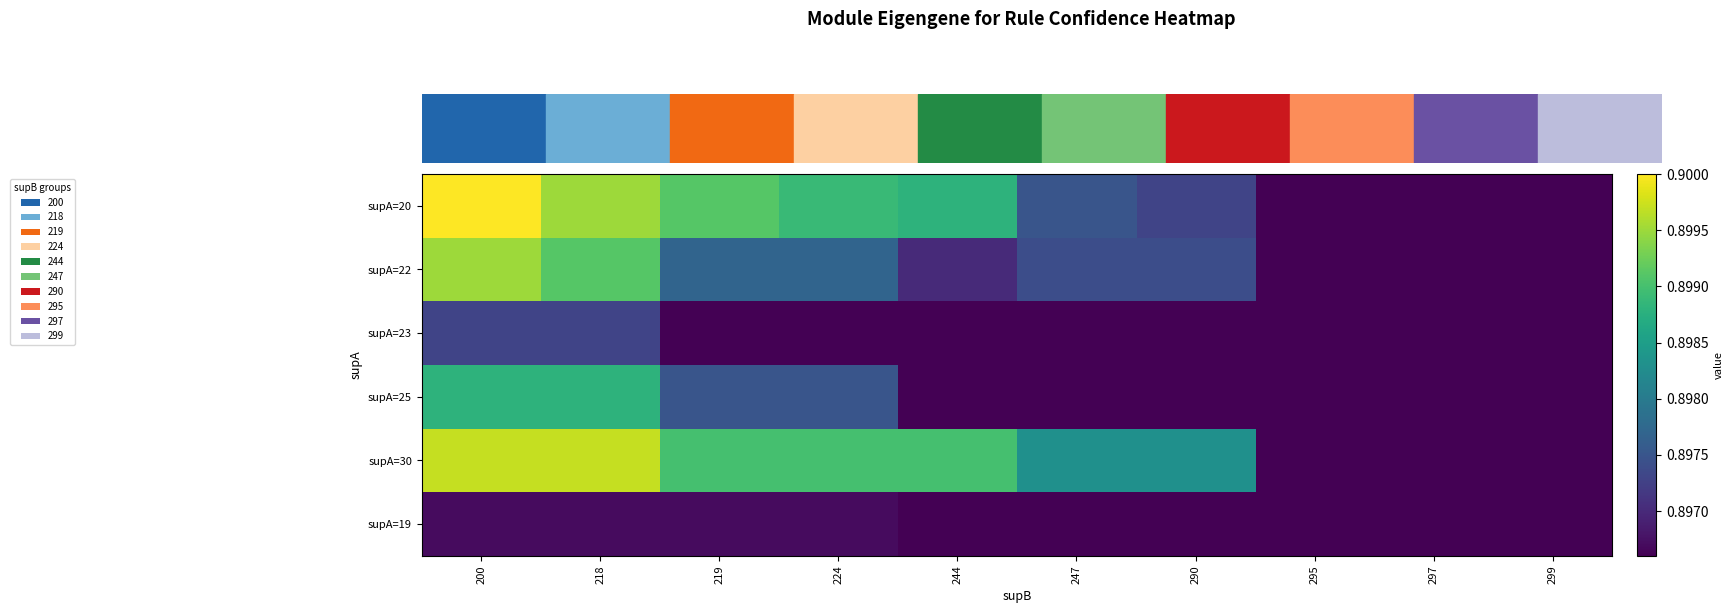

Reading left to right, extract all data points from this chart.

supA=20: 200=0.9	218=0.9	219=0.9	224=0.9	244=0.9	247=0.9	290=0.9	295=0.9	297=0.9	299=0.9
supA=22: 200=0.9	218=0.9	219=0.9	224=0.9	244=0.9	247=0.9	290=0.9	295=0.9	297=0.9	299=0.9
supA=23: 200=0.9	218=0.9	219=0.9	224=0.9	244=0.9	247=0.9	290=0.9	295=0.9	297=0.9	299=0.9
supA=25: 200=0.9	218=0.9	219=0.9	224=0.9	244=0.9	247=0.9	290=0.9	295=0.9	297=0.9	299=0.9
supA=30: 200=0.9	218=0.9	219=0.9	224=0.9	244=0.9	247=0.9	290=0.9	295=0.9	297=0.9	299=0.9
supA=19: 200=0.9	218=0.9	219=0.9	224=0.9	244=0.9	247=0.9	290=0.9	295=0.9	297=0.9	299=0.9